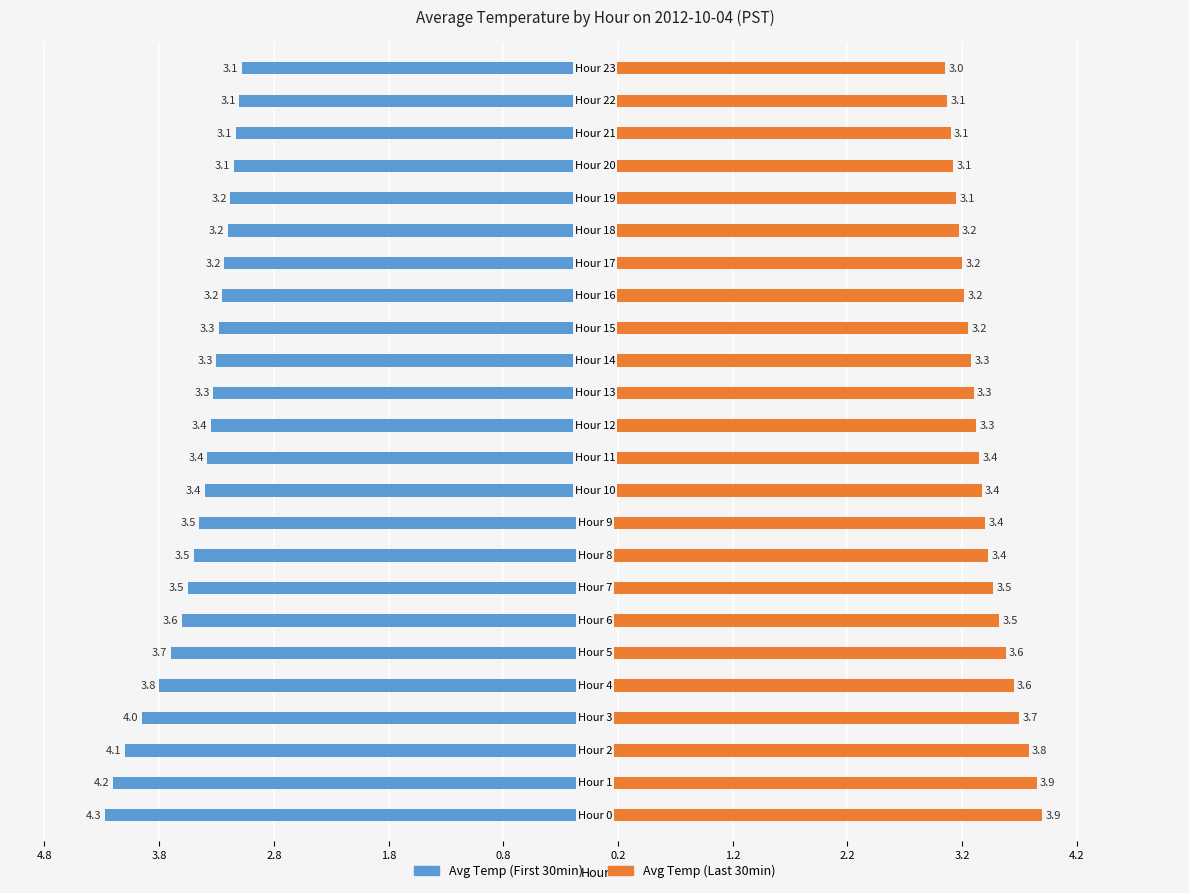

What are all the series names shown in the legend?

Avg Temp (First 30min), Avg Temp (Last 30min)